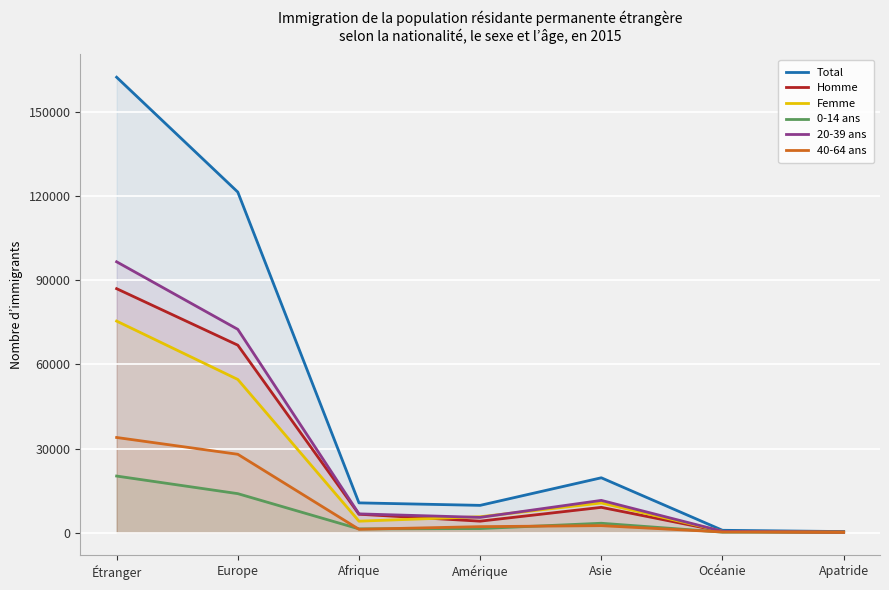

Count the number of categories in the chart.

7